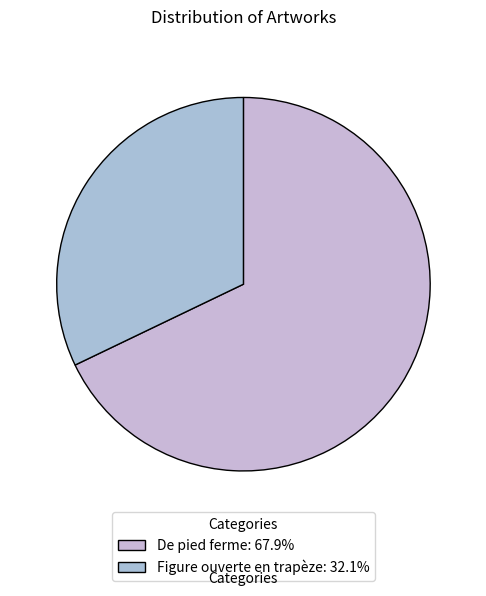

Approximately how many times larger is the value at Figure ouverte en trapèze compared to De pied ferme?

0.5